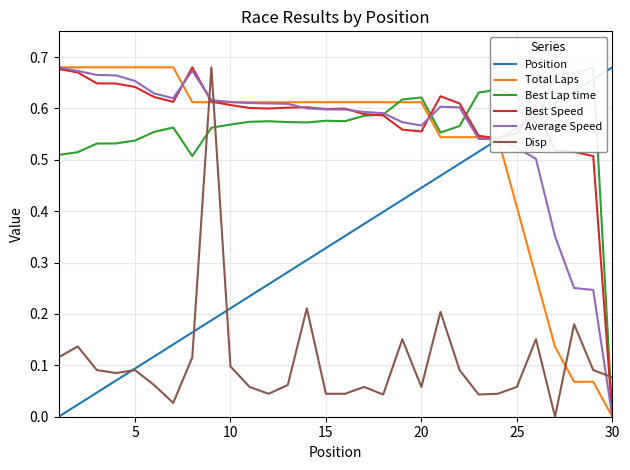

The Disp series shows 0.3 at 20. True or false?

False